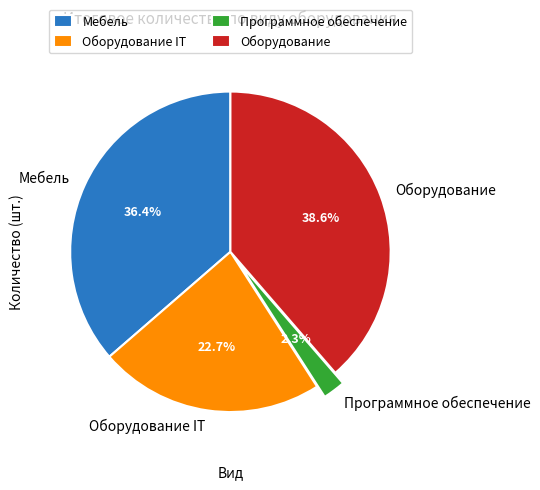

To the nearest percent, what is the difference between the largest and smallest slice percentages?

36%